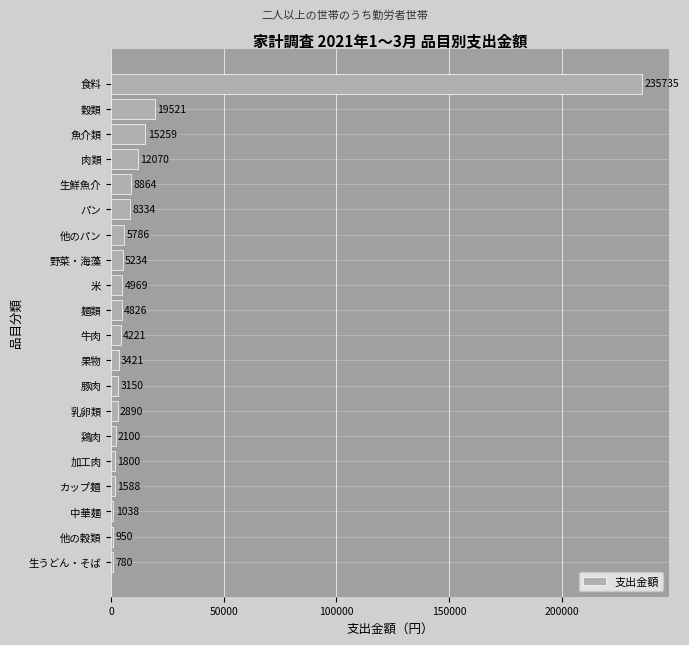

Reading top to bottom, list all the values displayed in this chart.

食料=235735	穀類=19521	魚介類=15259	肉類=12070	生鮮魚介=8864	パン=8334	他のパン=5786	野菜・海藻=5234	米=4969	麺類=4826	牛肉=4221	果物=3421	豚肉=3150	乳卵類=2890	鶏肉=2100	加工肉=1800	カップ麺=1588	中華麺=1038	他の穀類=950	生うどん・そば=780